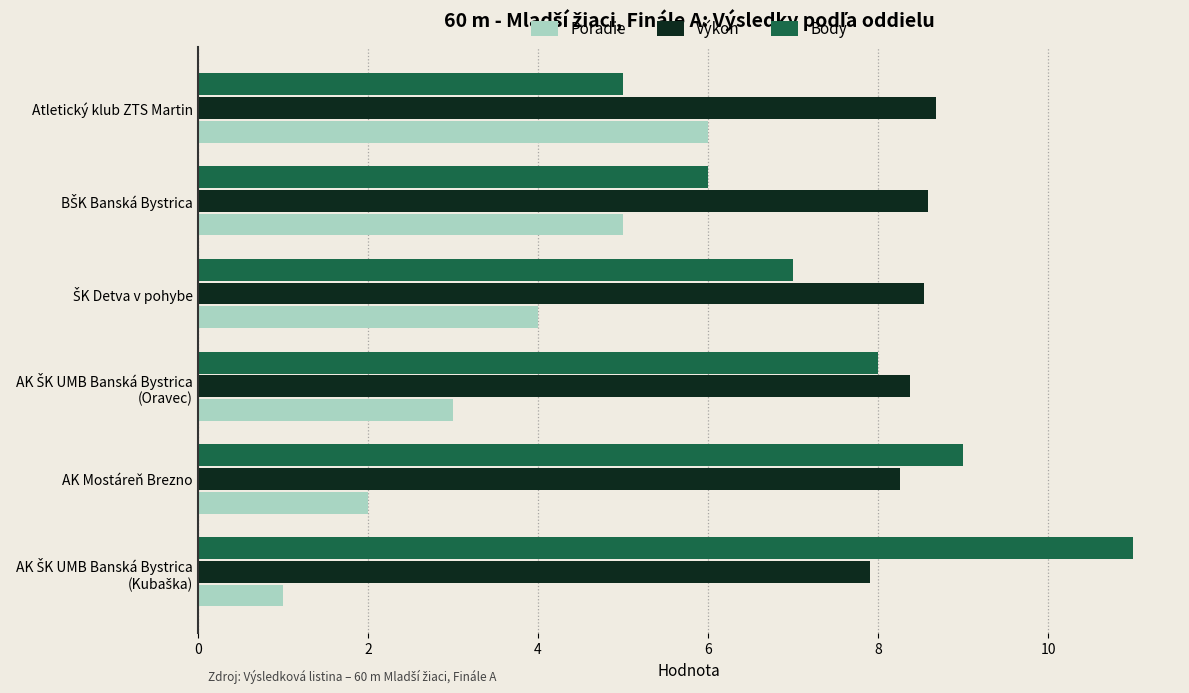

What is the average value of the Body series?

7.7